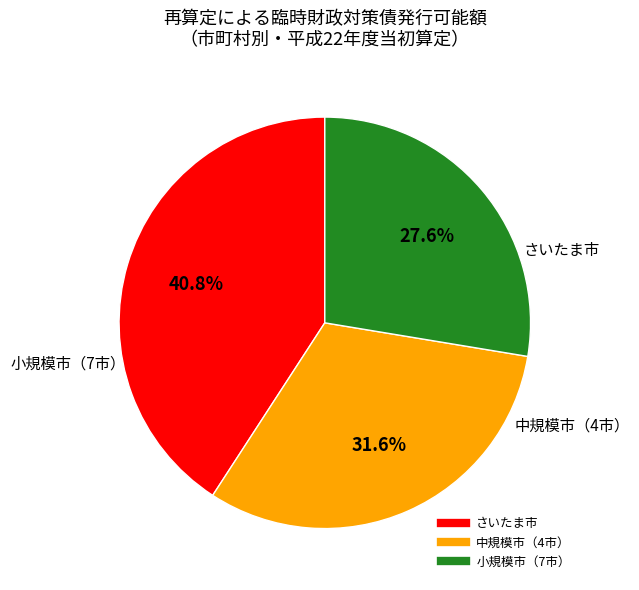

Does any single category account for the majority?

No